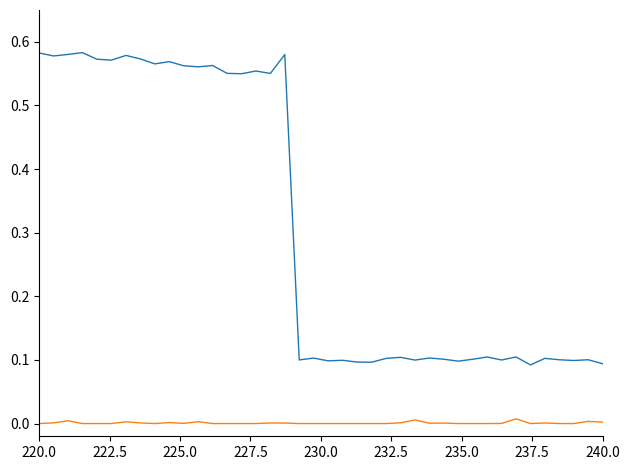

The value of LO_Frequency at 230.0 is 0.8. True or false?

False